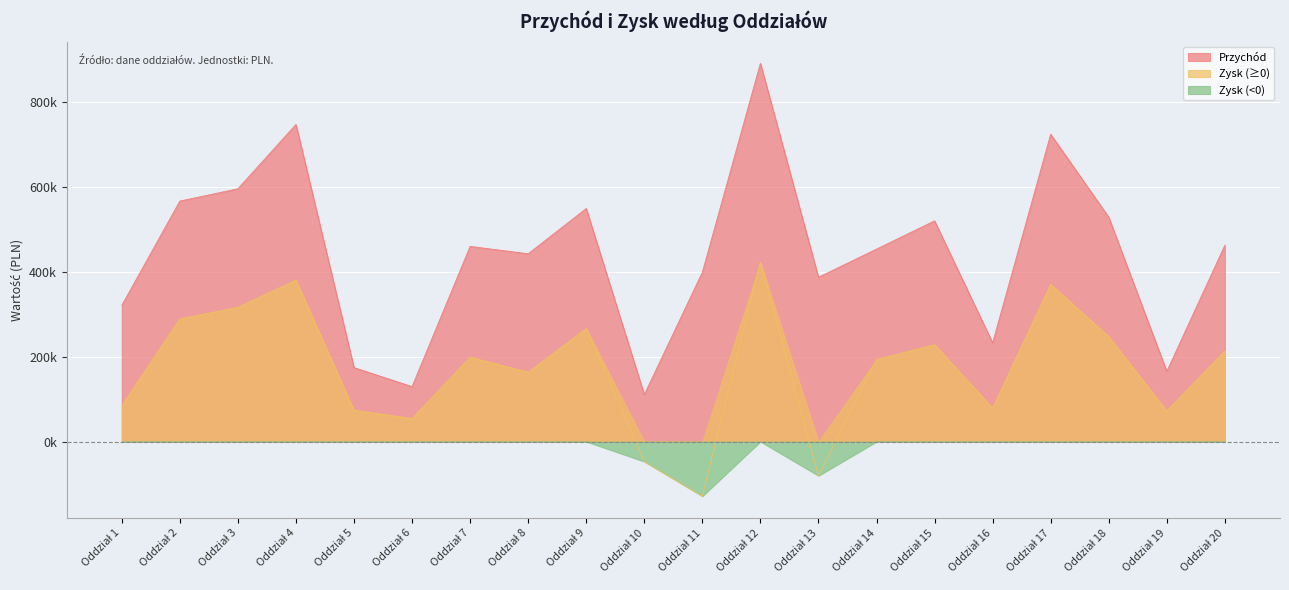

True or false: Przychód and Zysk intersect in this chart.

False